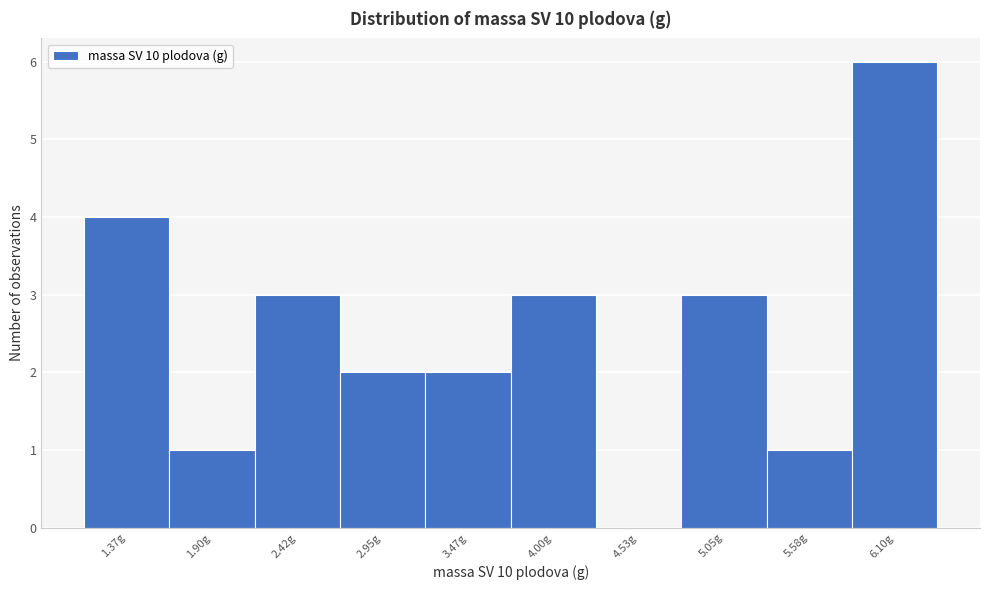

Reading left to right, transcribe all the data shown in this chart.

1.37g=4	1.90g=1	2.42g=3	2.95g=2	3.47g=2	4.00g=3	4.53g=0	5.05g=3	5.58g=1	6.10g=6